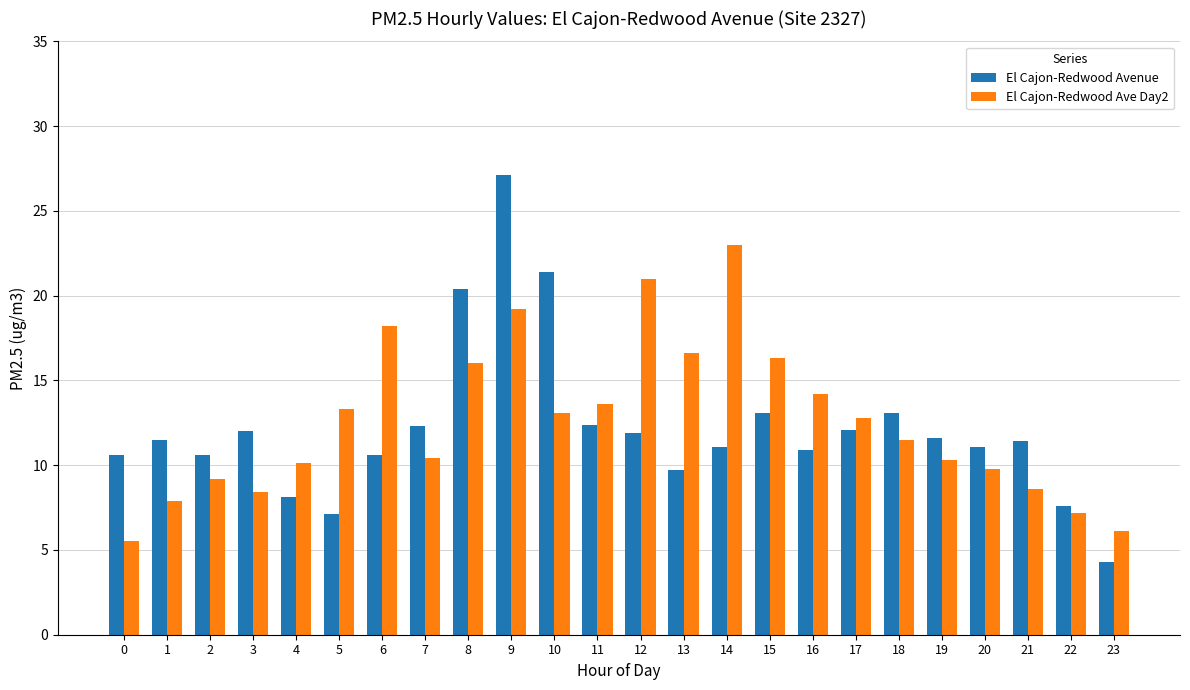

What is the difference between the highest and lowest values at 8?

4.4